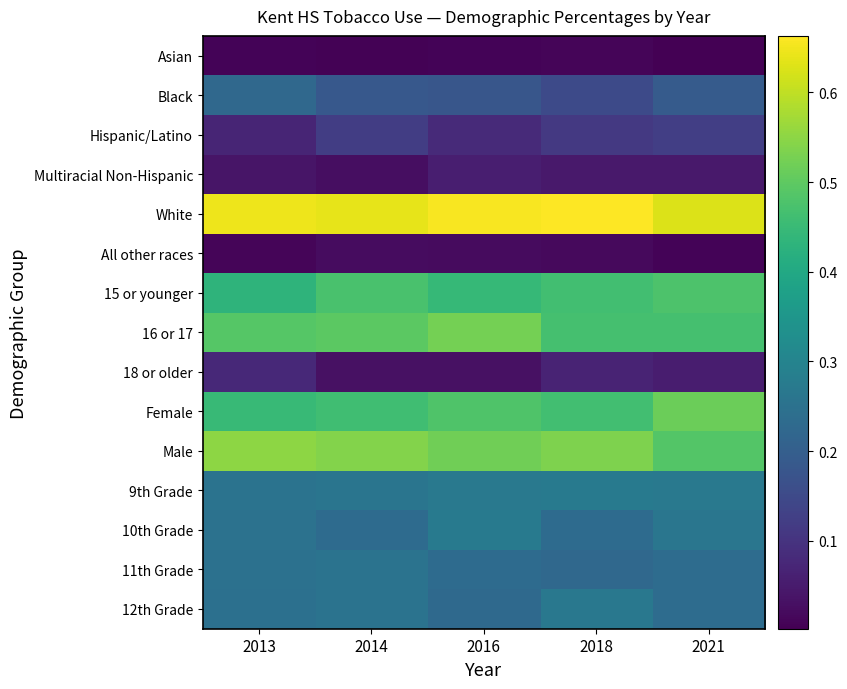

At 2013, list the series in order from largest to smallest.

White, Male, 16 or 17, Female, 15 or younger, 9th Grade, 10th Grade, 11th Grade, 12th Grade, Black, 18 or older, Hispanic/Latino, Multiracial Non-Hispanic, All other races, Asian